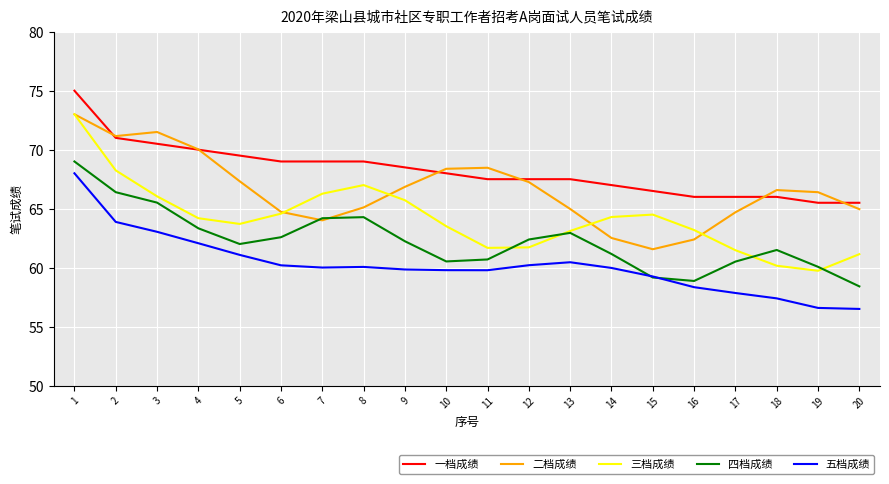

The value of 一档成绩 at 6 is 69.0. True or false?

True